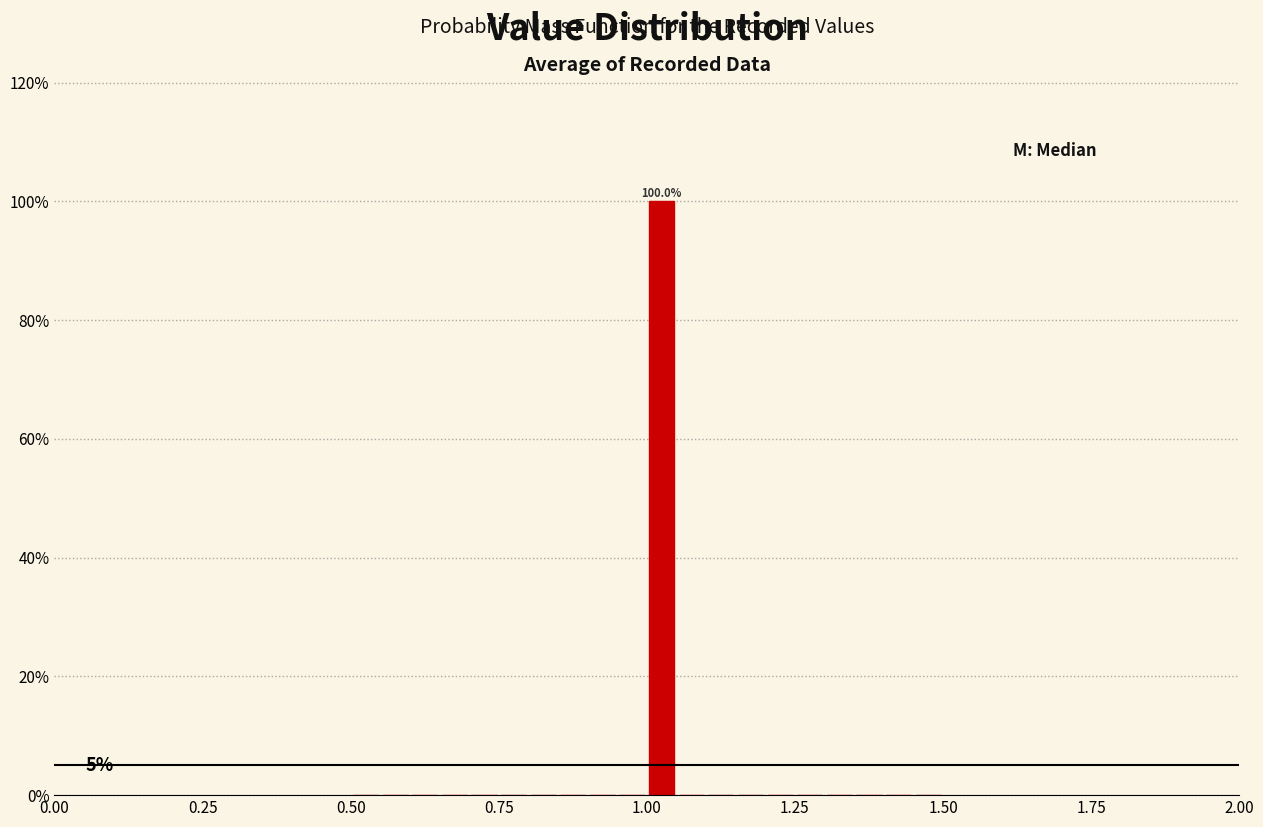

Read against the x-axis, roughly where is the centre of the tallest bar?

1.05